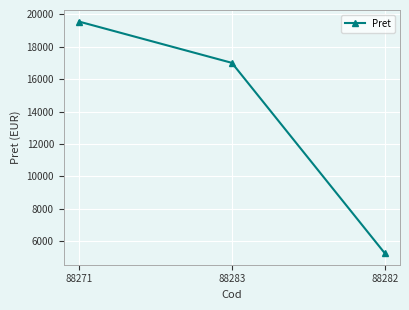

Is this an area chart (filled region under the line)?

No